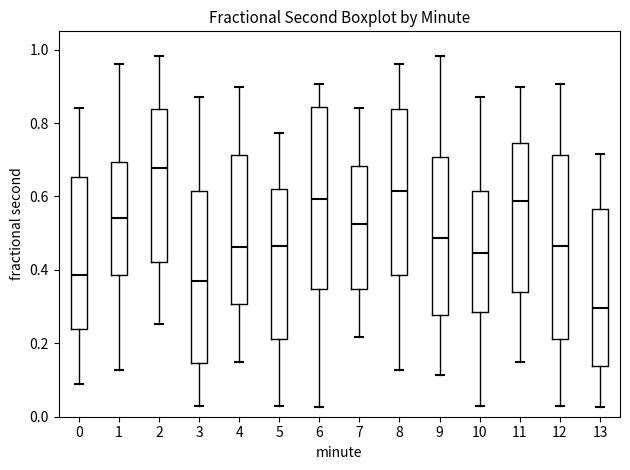

Which box has the highest median line?

2